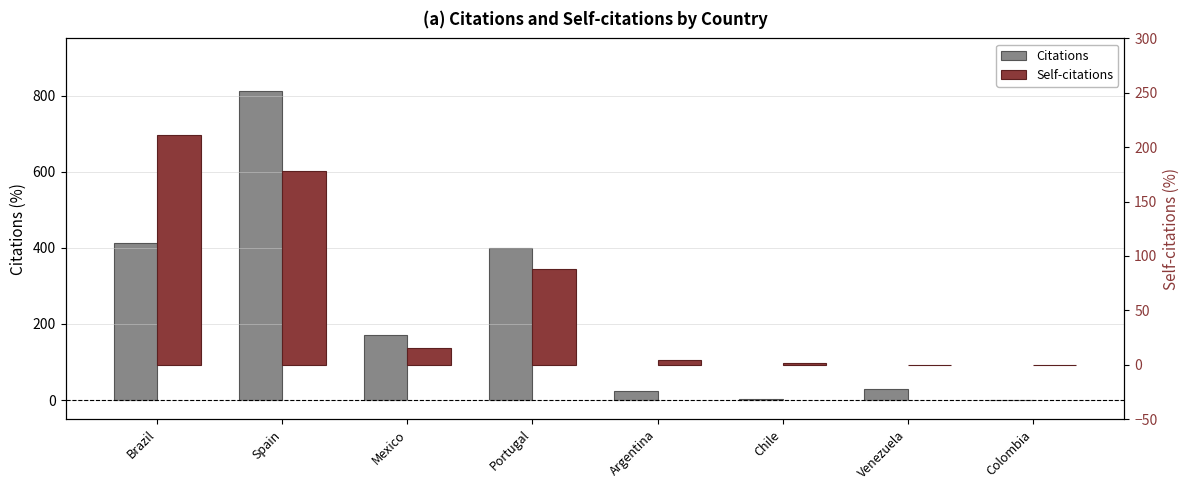

What is the difference between the maximum and minimum values in the Self-citations series?

211